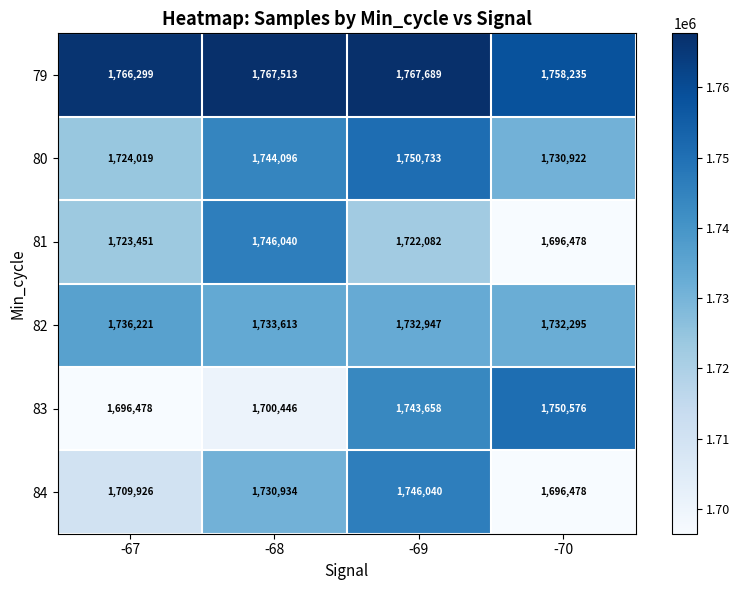

At which category is the sum across all series the highest?

-69